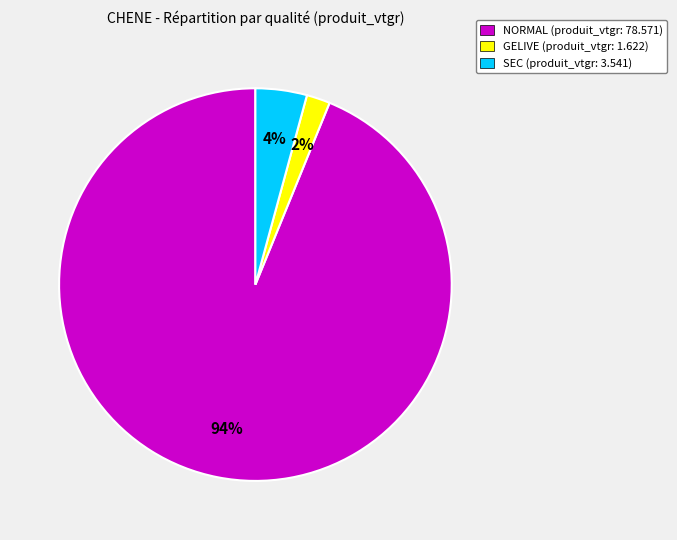

Combined, do GELIVE (produit_vtgr: 1.622) and SEC (produit_vtgr: 3.541) account for over 50%?

No